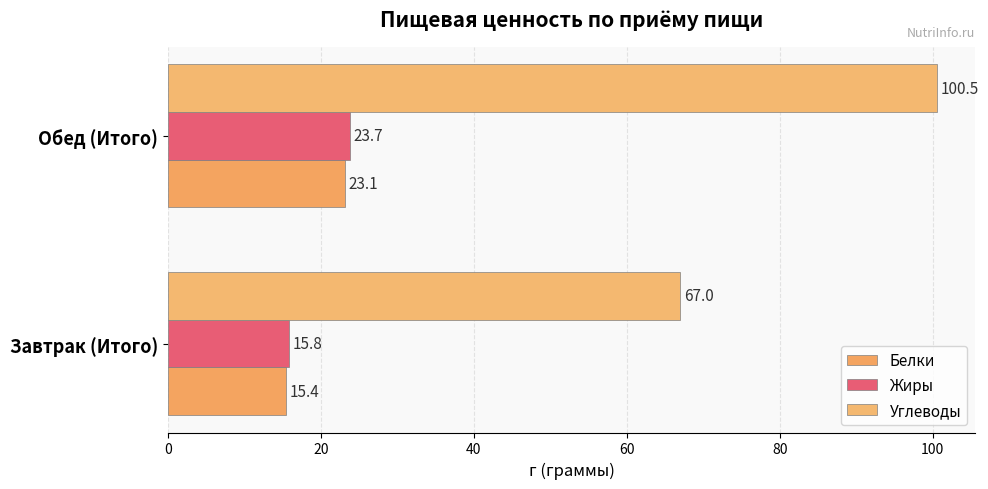

At how many categories does at least one series exceed 16?

2